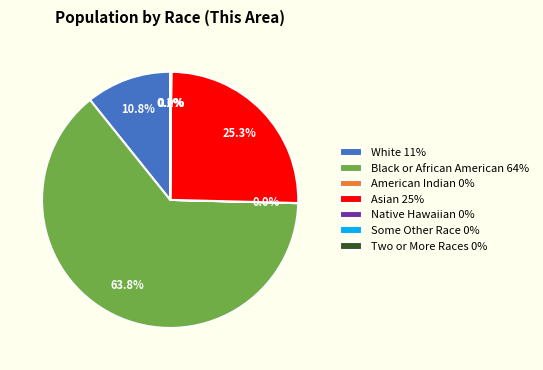

How much of the chart is everything except Asian 25%?

74.7%